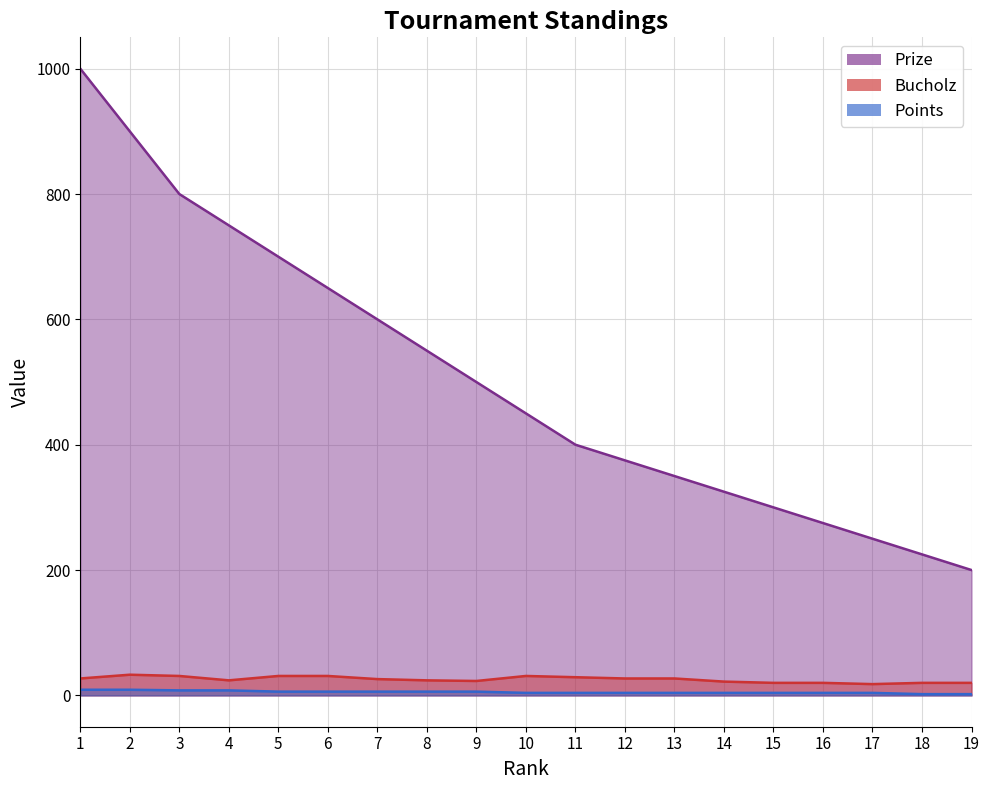

What is the value of the Prize point at the 18th from the left?

225